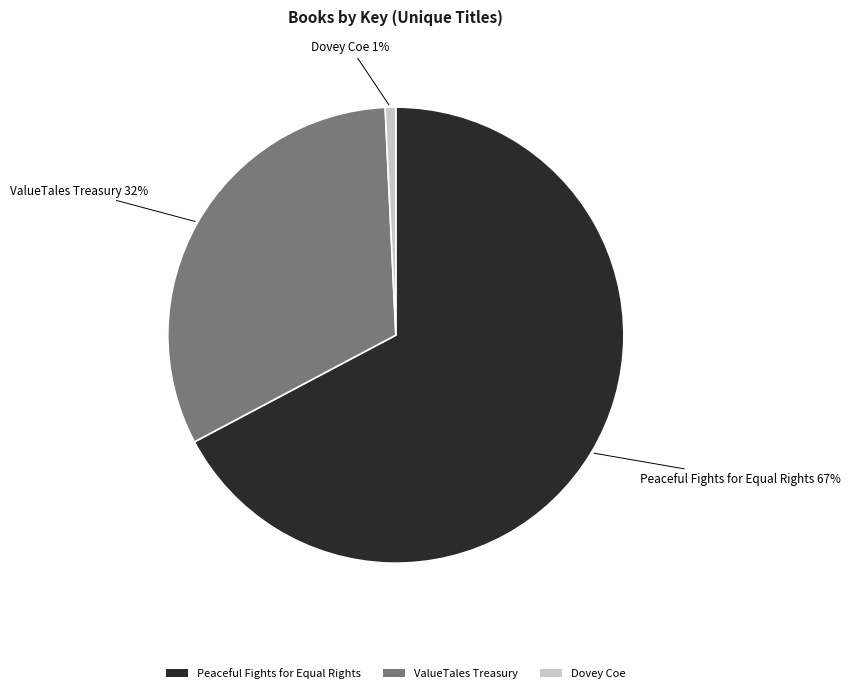

To the nearest percent, what is the average slice percentage?

33%